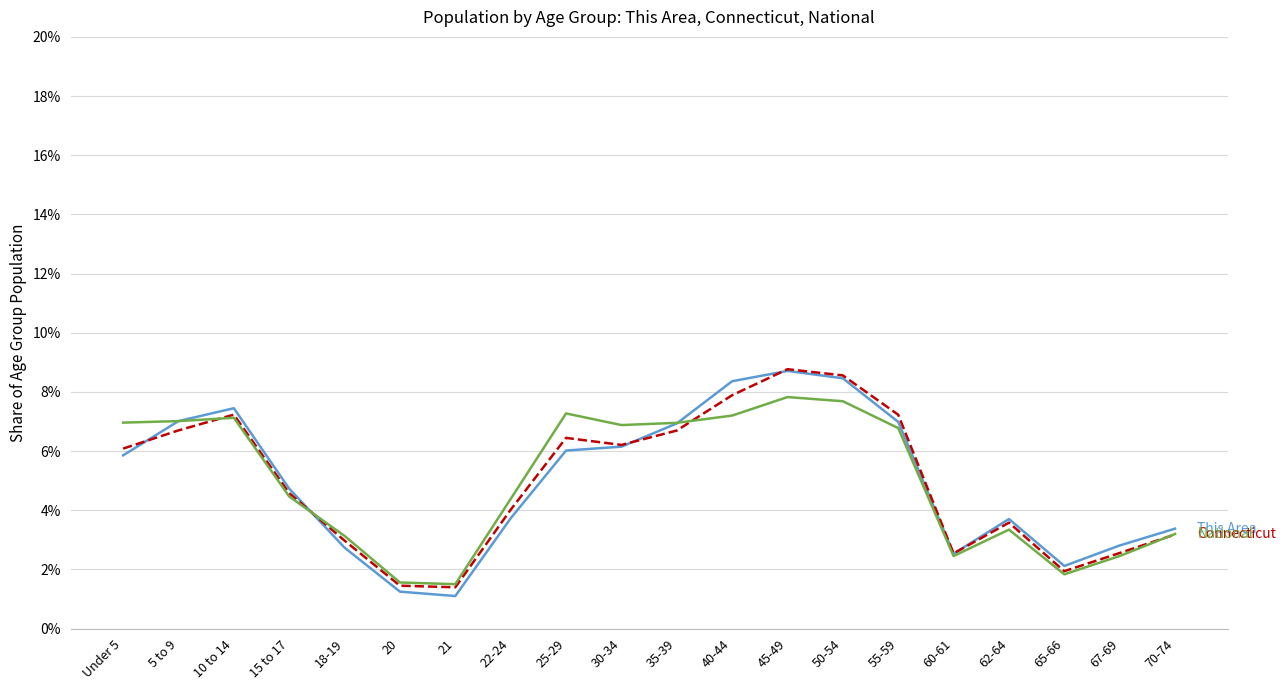

What is the minimum value shown in the chart?

1.1